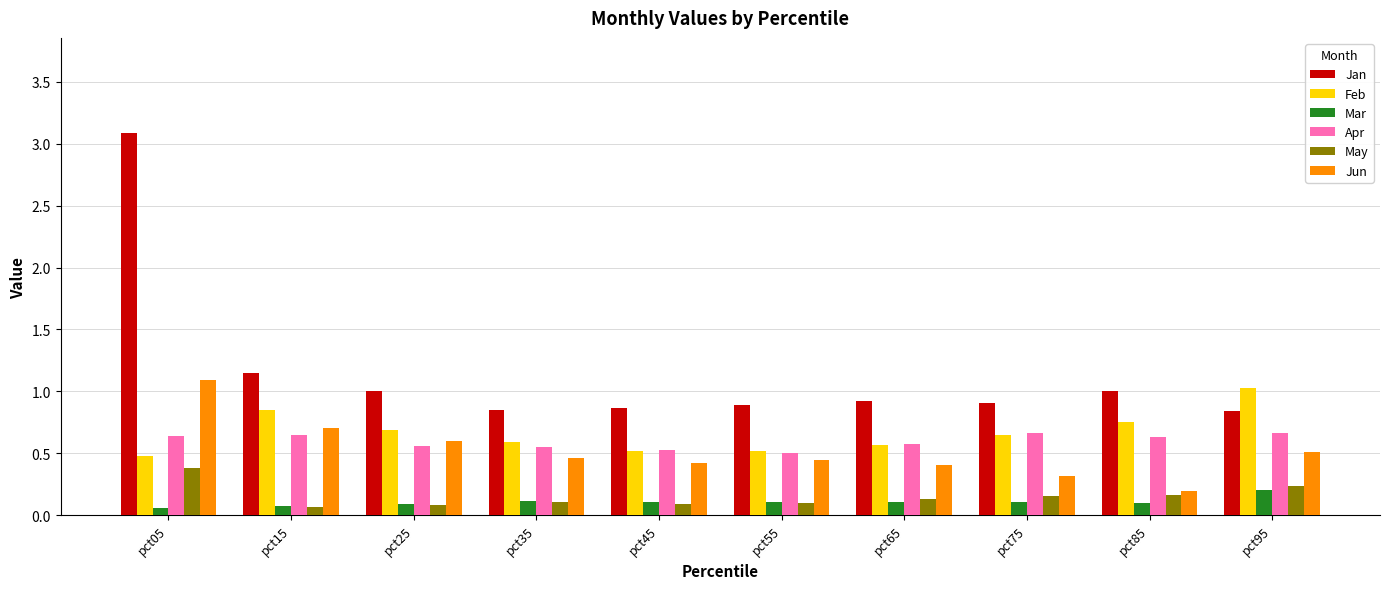

Is it true that May equals 0.1 at pct35?

True